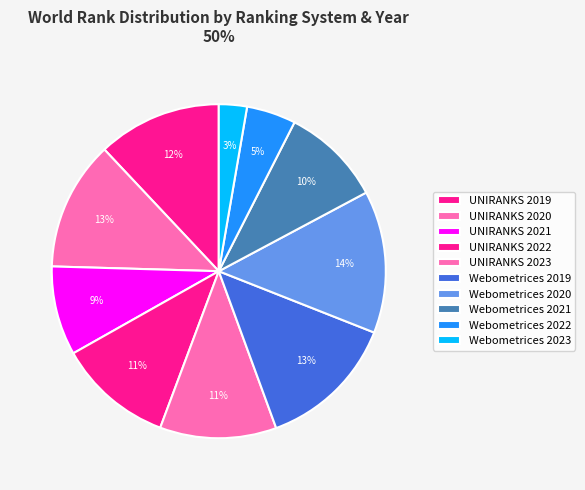

Between UNIRANKS 2022 and UNIRANKS 2023, which is larger?

UNIRANKS 2023